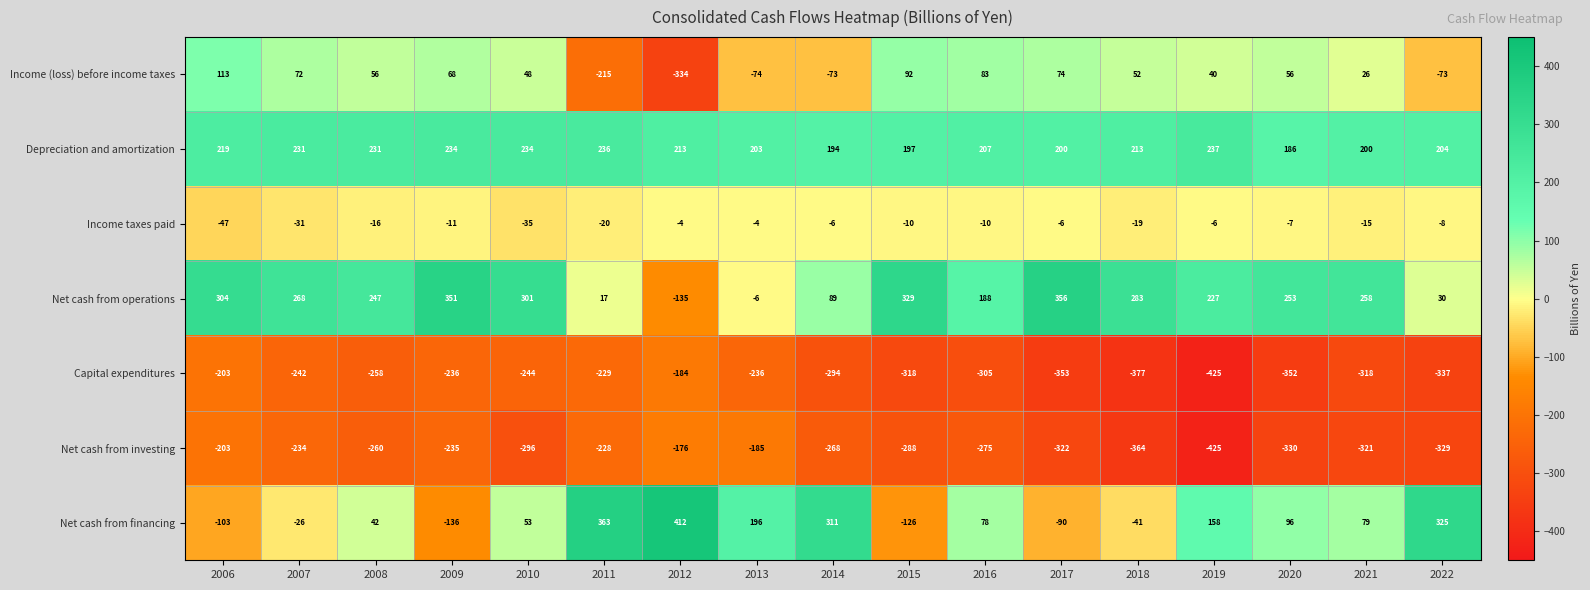

How many data points in Capital expenditures are less than -294?

8